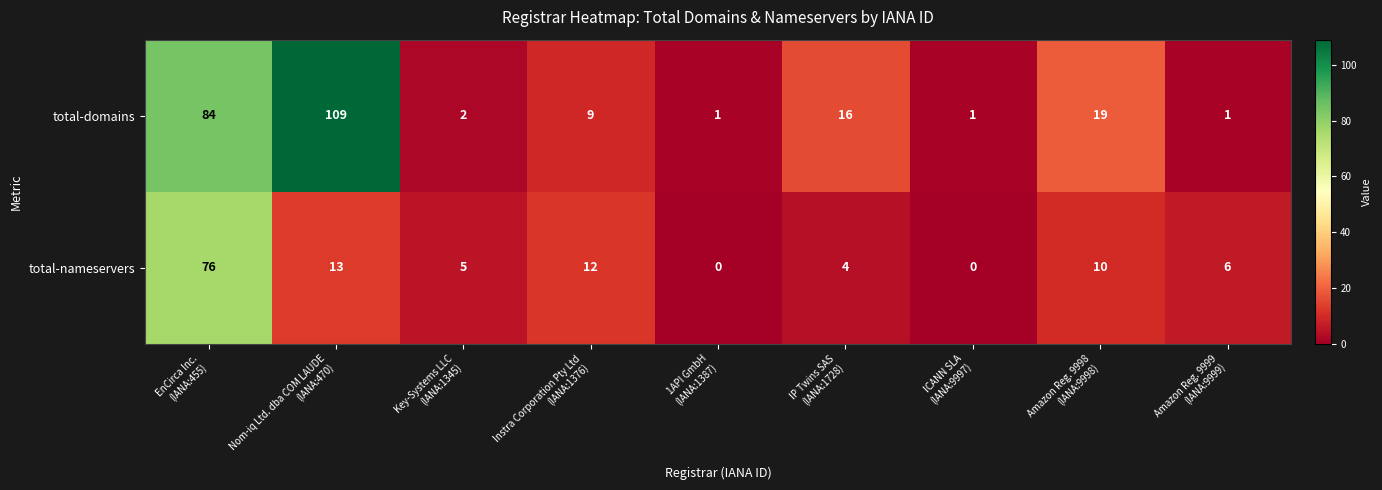

List the series in order of their peak value, lowest first.

total-nameservers, total-domains